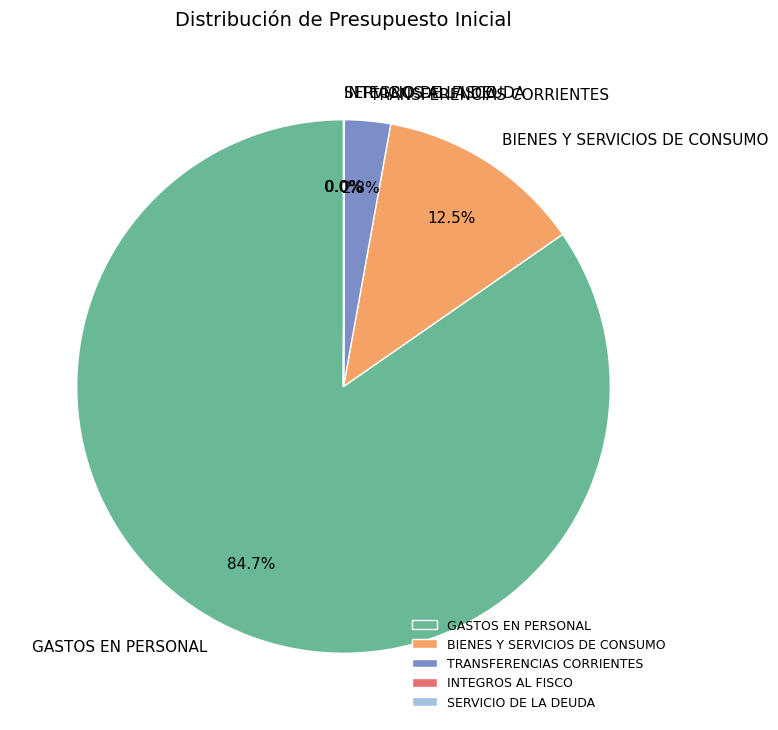

Is GASTOS EN PERSONAL the majority of the pie?

Yes